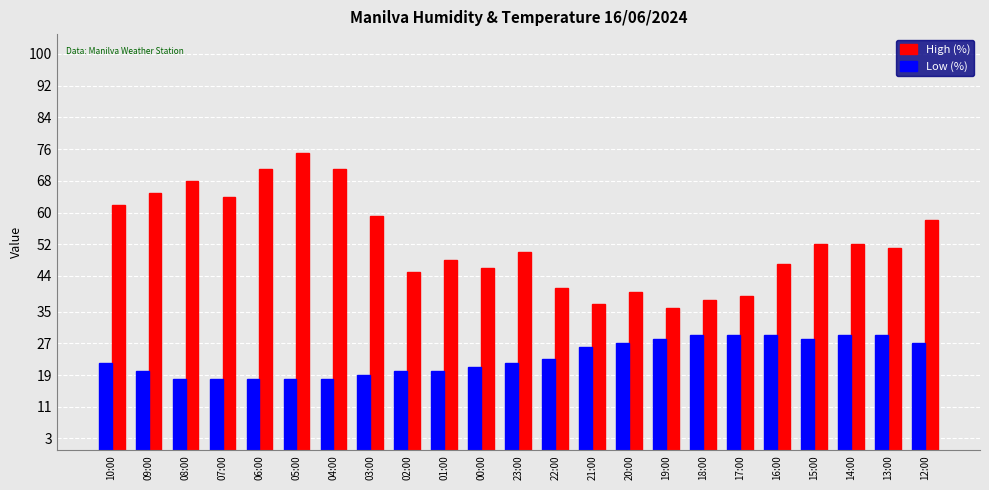

True or false: Low (%) has a value of 13 at 00:00.

False